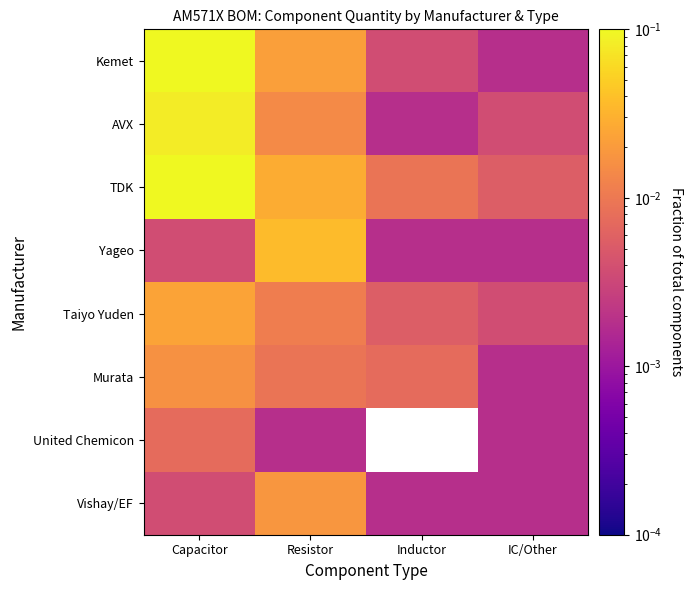

Rank the categories by AVX value from highest to lowest.

Capacitor, Resistor, IC/Other, Inductor